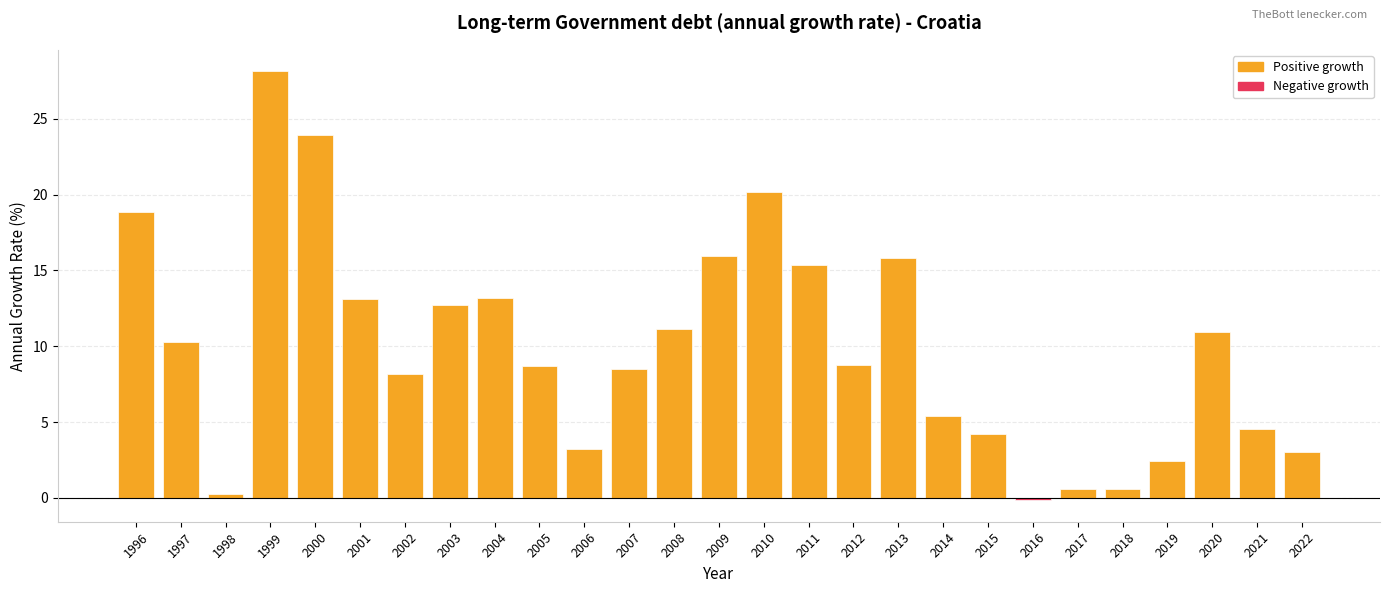

What is the value of the 12th bar from the left?

8.5